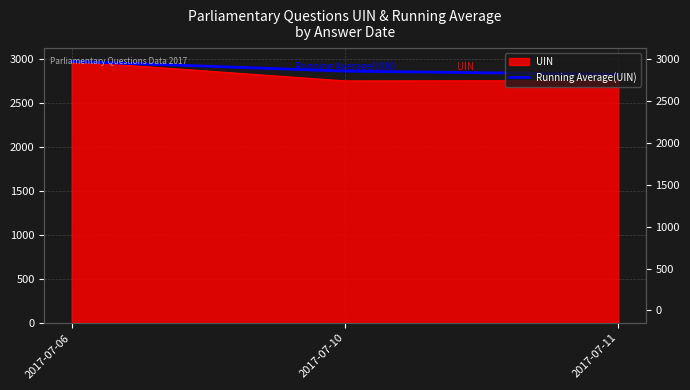

What is the sum of all values?

8675.7